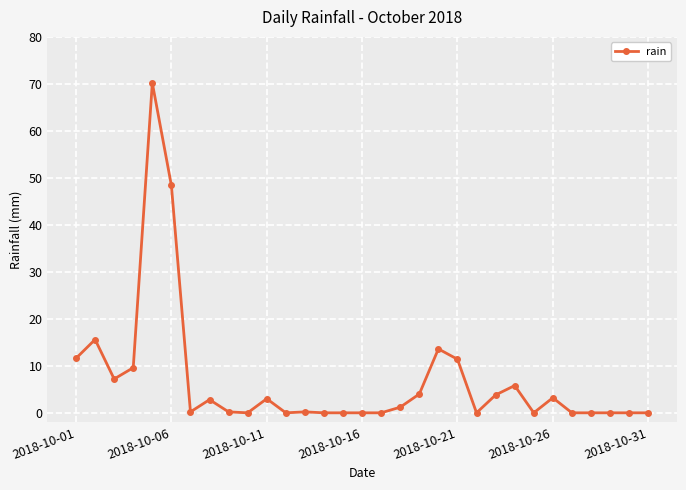

What is the value of the 21st point from the left?

11.4